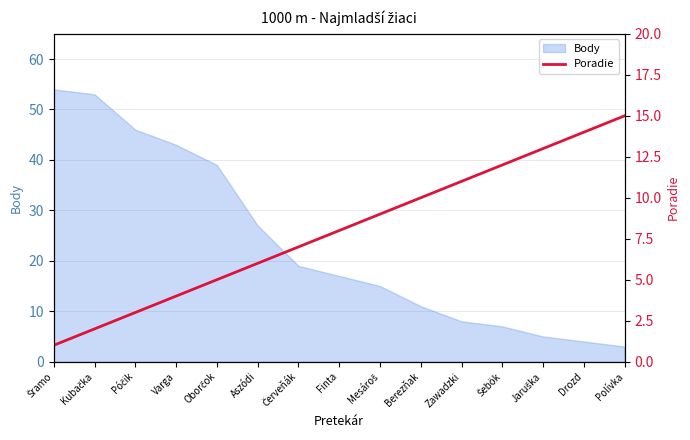

At which label is Body closest to 28?

Aszódi